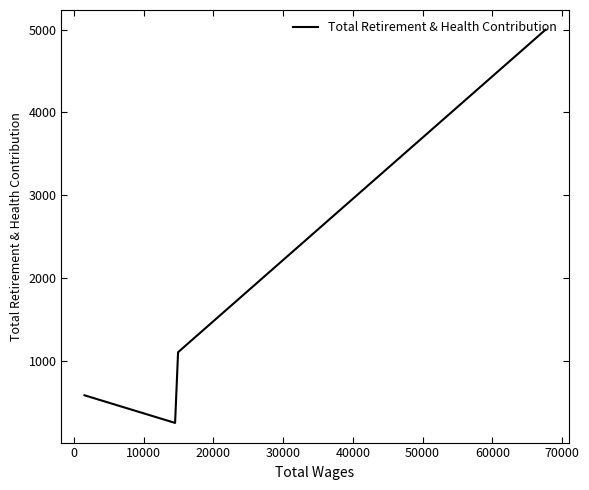

How many series are shown in this chart?

1